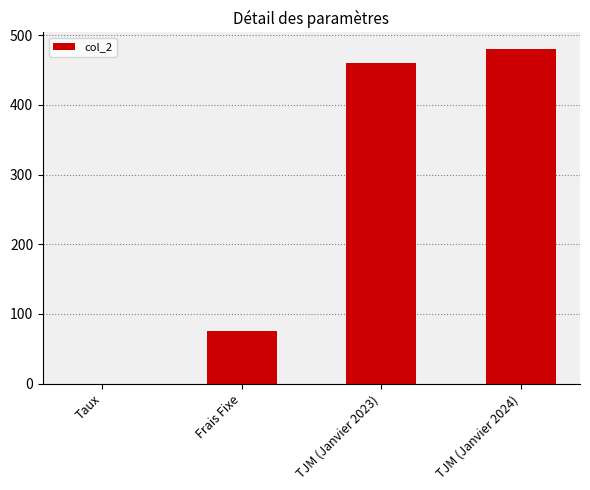

Reading left to right, extract all data points from this chart.

0.1	75.0	460.0	480.0